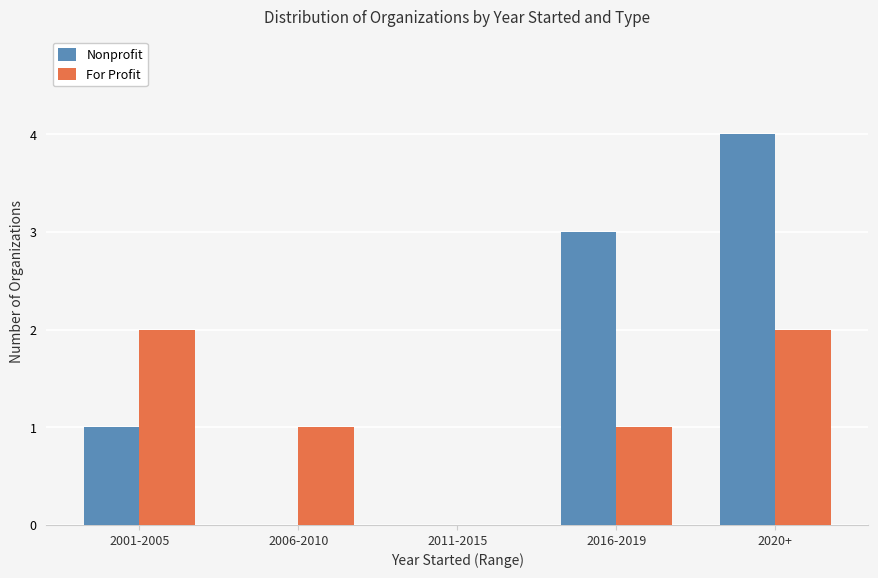

Is it true that For Profit equals 2 at 2016-2019?

False